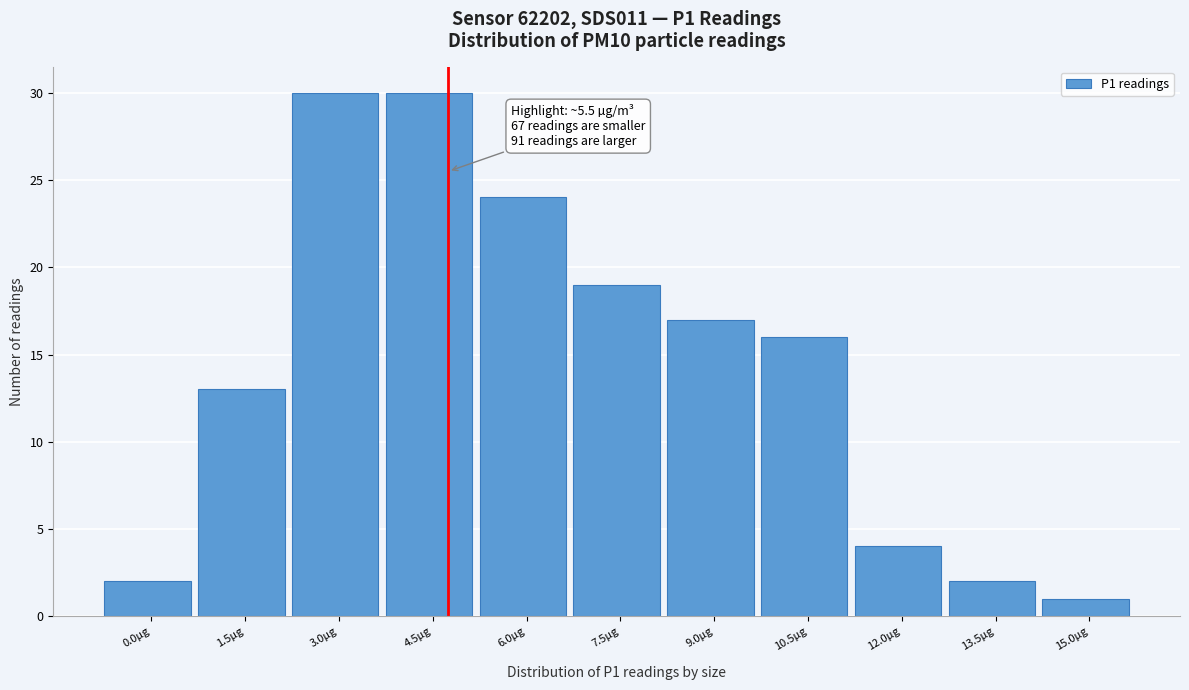

Reading right to left, transcribe all the data shown in this chart.

15.0µg=1	13.5µg=2	12.0µg=4	10.5µg=16	9.0µg=17	7.5µg=19	6.0µg=24	4.5µg=30	3.0µg=30	1.5µg=13	0.0µg=2